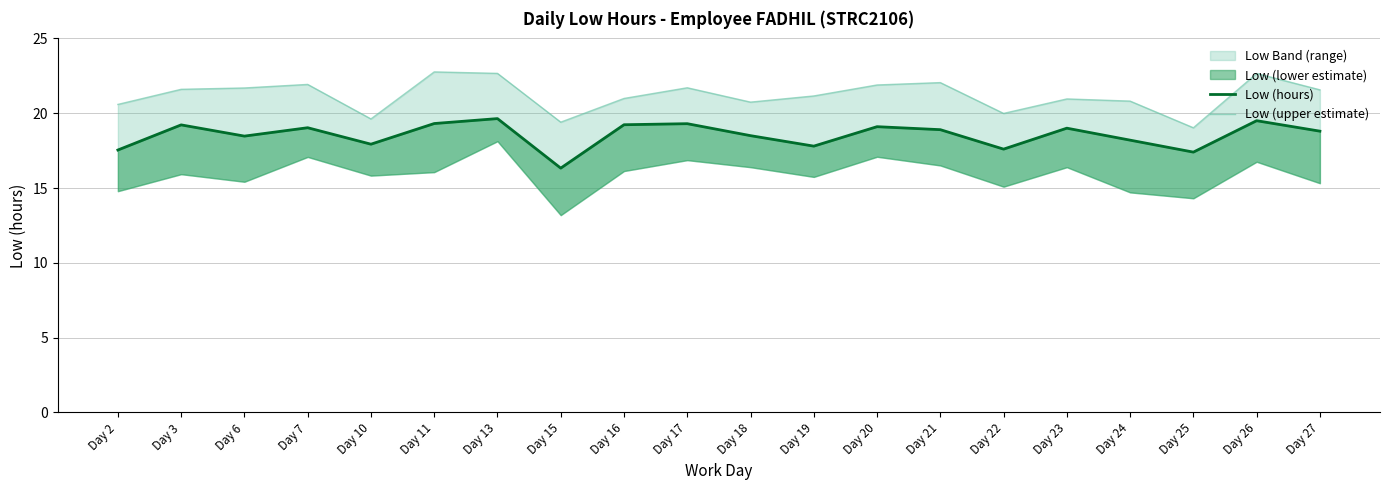

What is the value of the Low (upper estimate) point at the 2nd from the left?

21.6